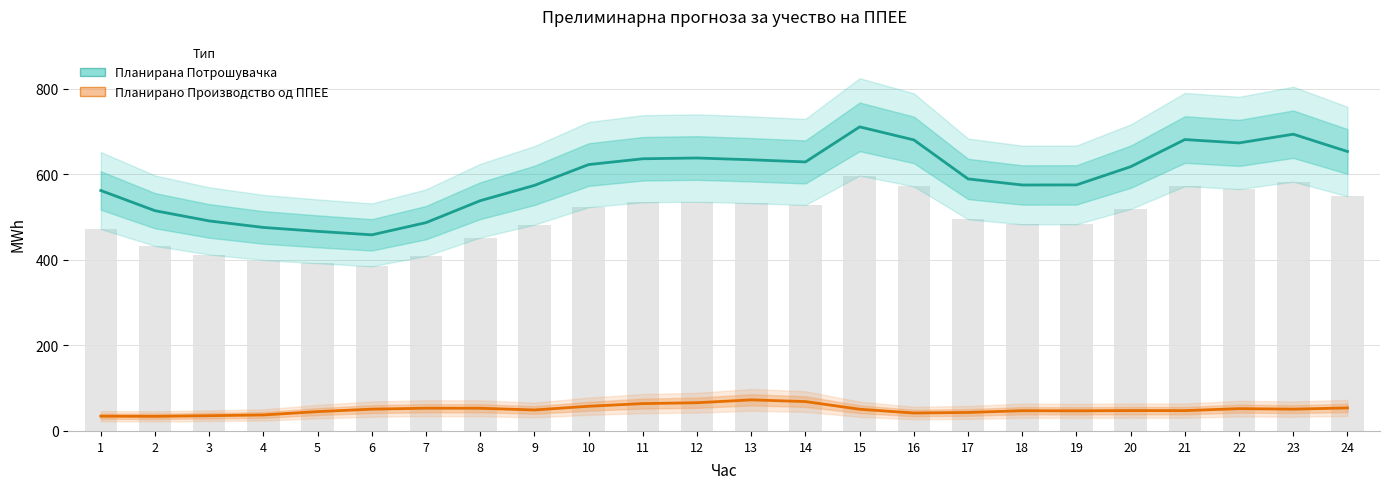

Where does the Планирана Потрошувачка series first go above 617?

10